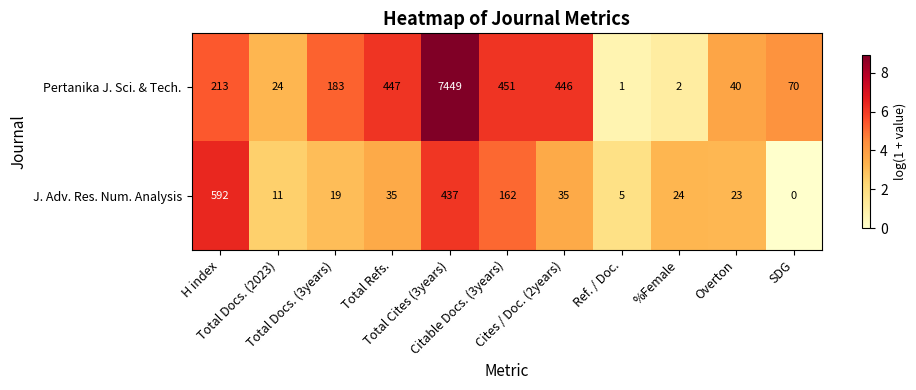

What is the greatest value displayed?

7449